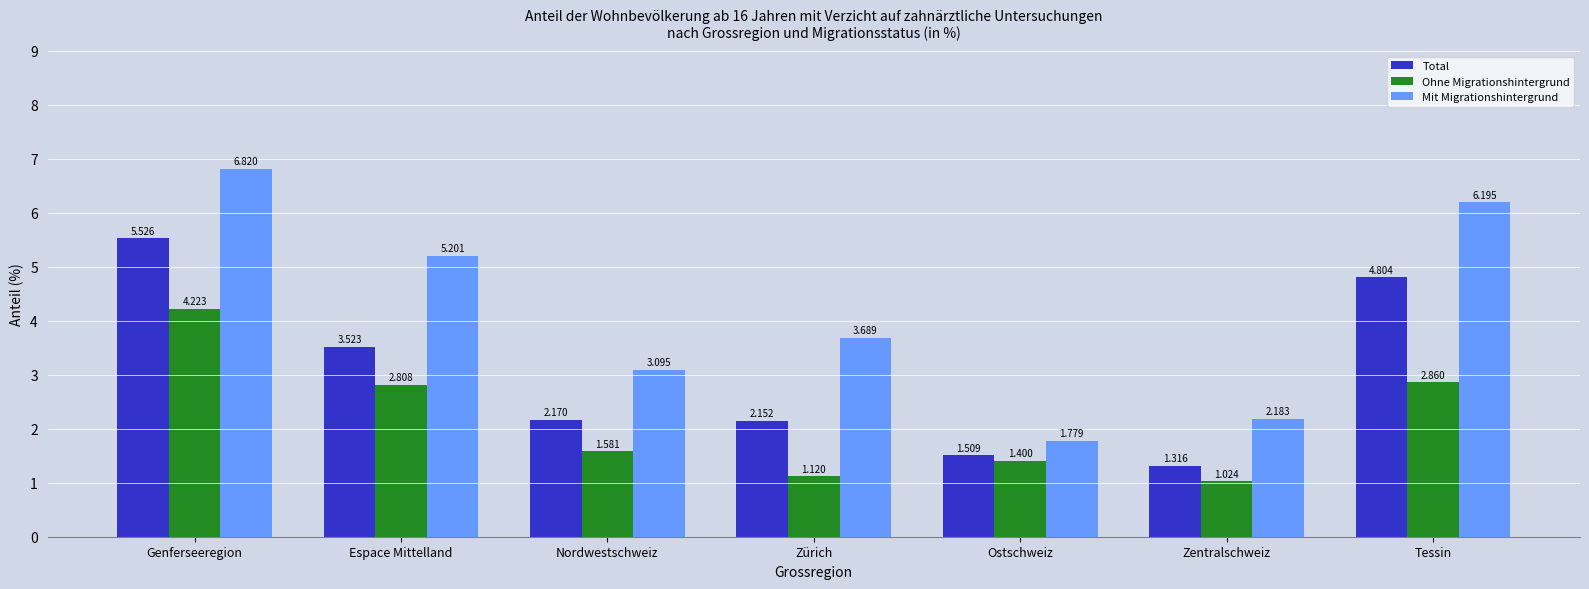

Which series has the largest range (max minus min)?

Mit Migrationshintergrund